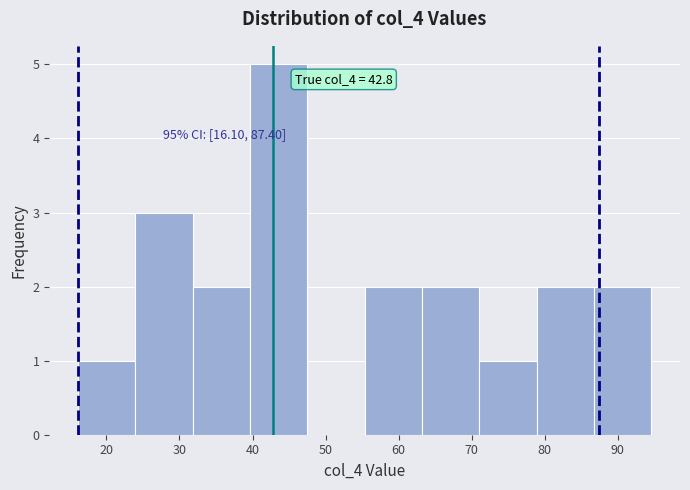

Which range on the x-axis has the tallest bar?

40 to 48